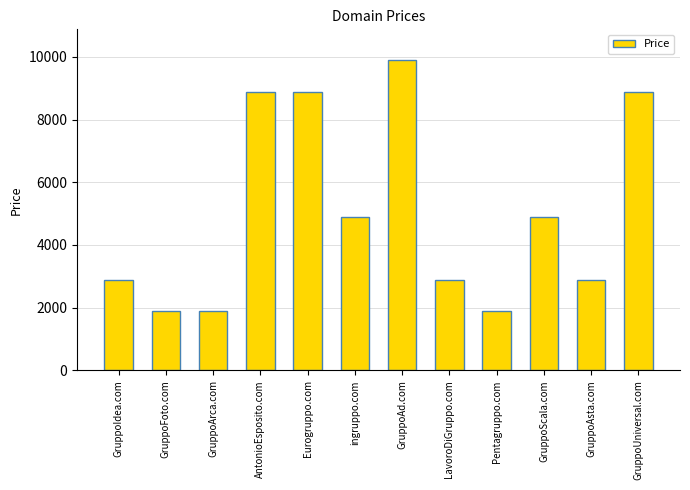

Does the chart contain stacked bars?

No